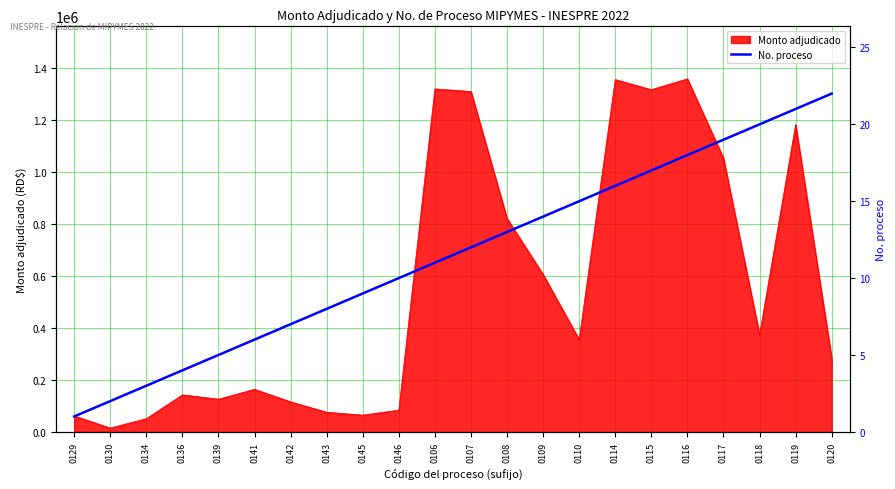

How many data points are less than 12?

11